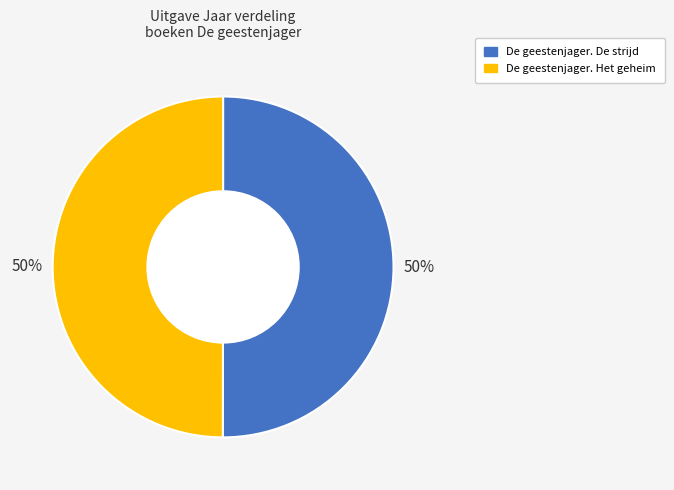

To the nearest percent, what percentage of the pie is De geestenjager. De strijd?

50%